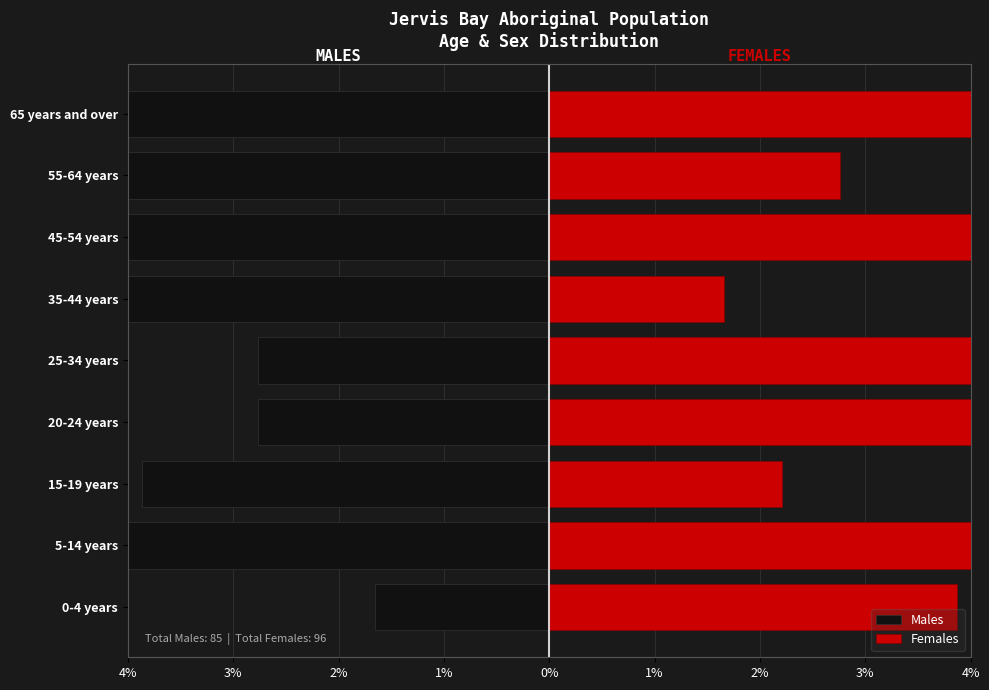

What is the difference between the maximum and minimum values in the Females series?

9.9